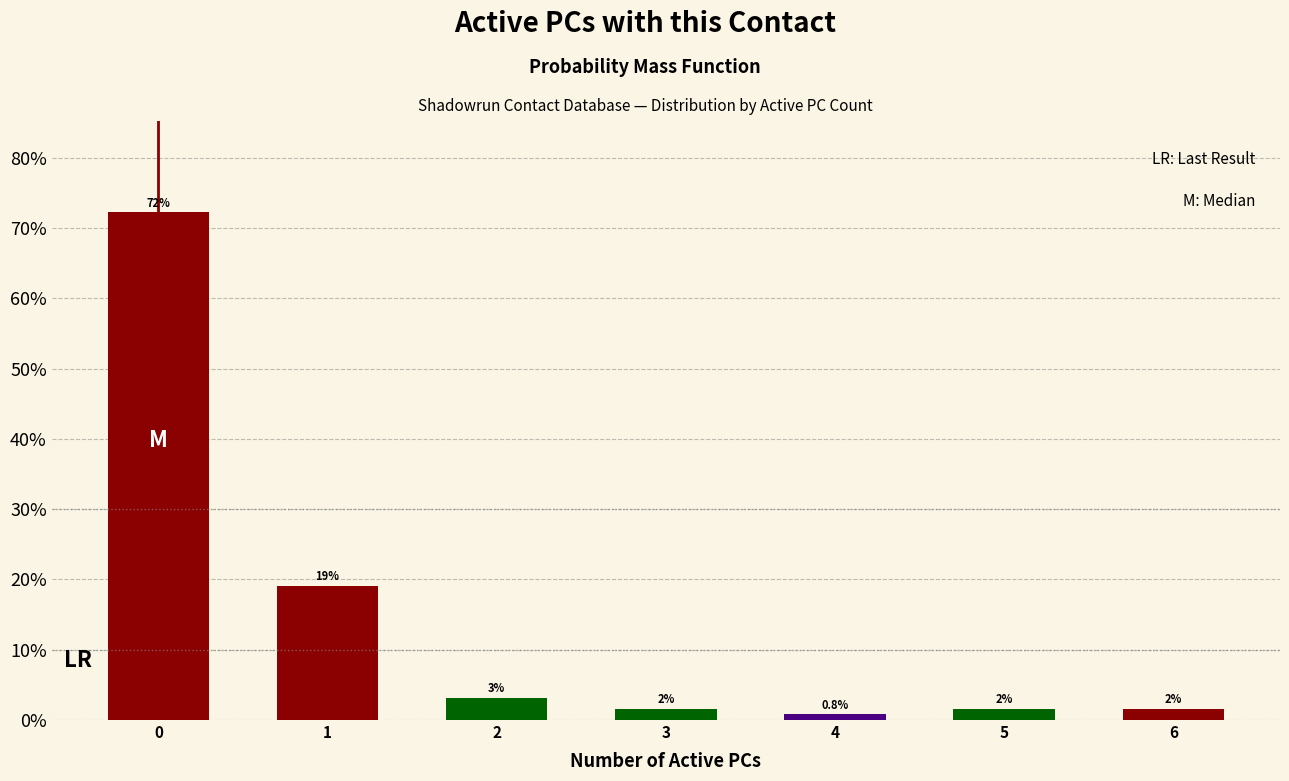

Are the bars horizontal?

No